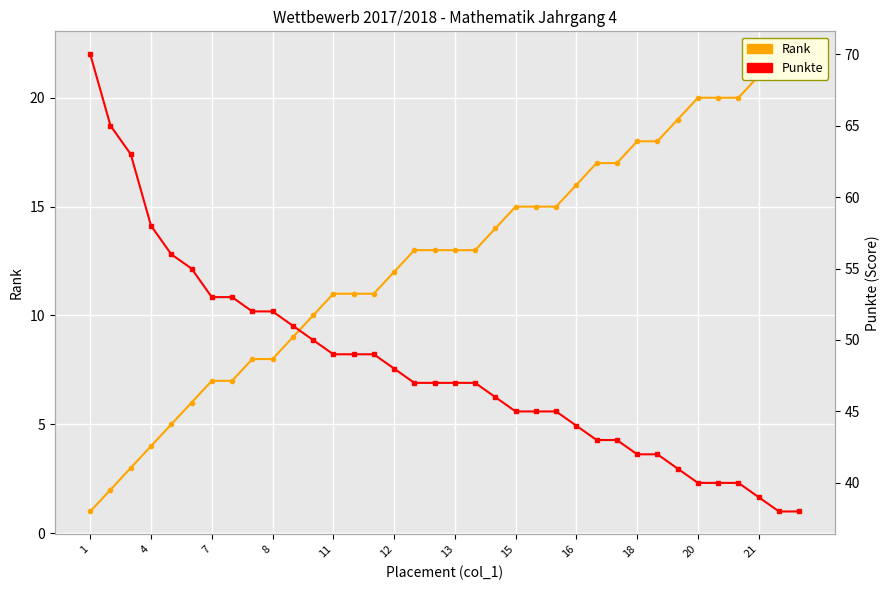

Which label corresponds to the smallest value in the chart?

1